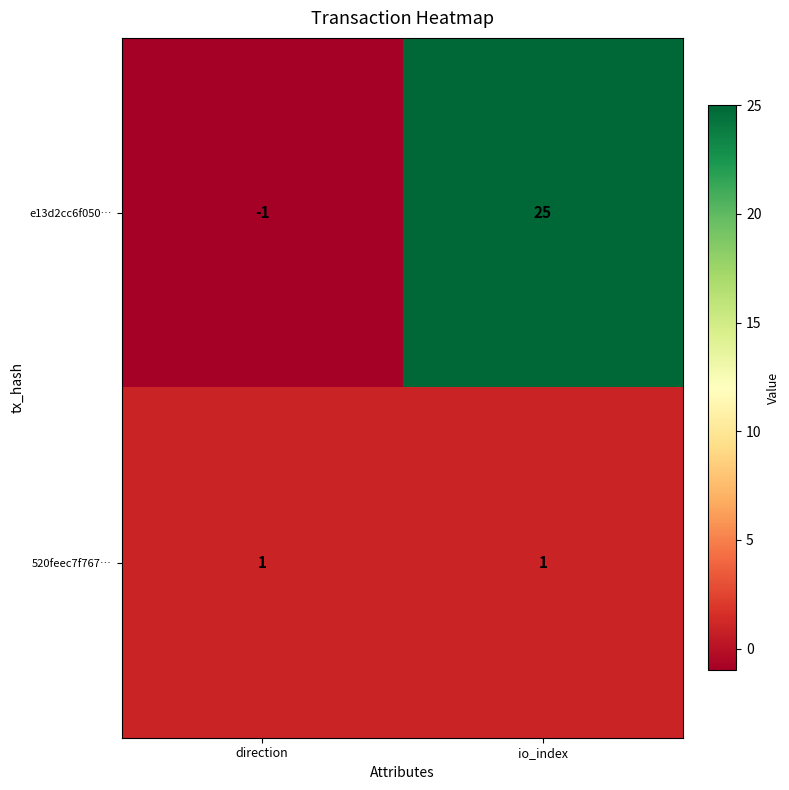

At how many categories does at least one series exceed 24?

1